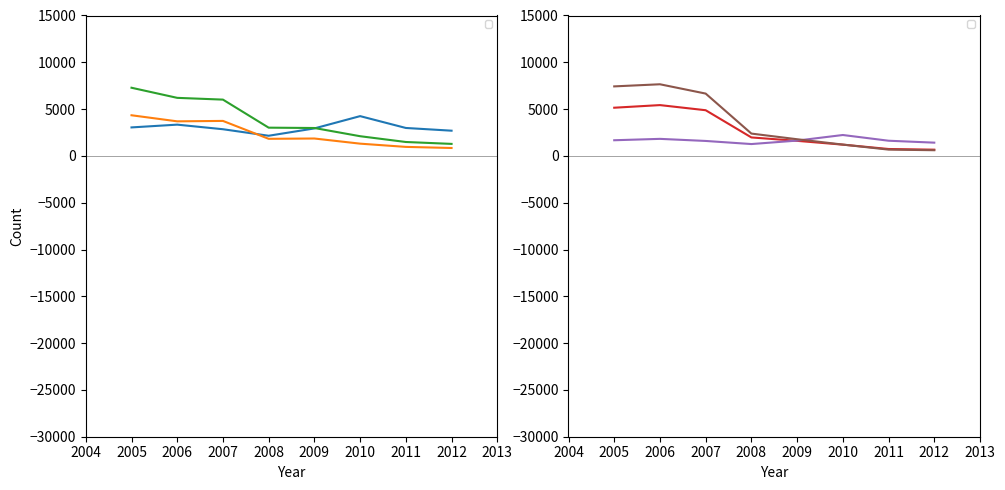

What is the minimum value shown in the chart?

608